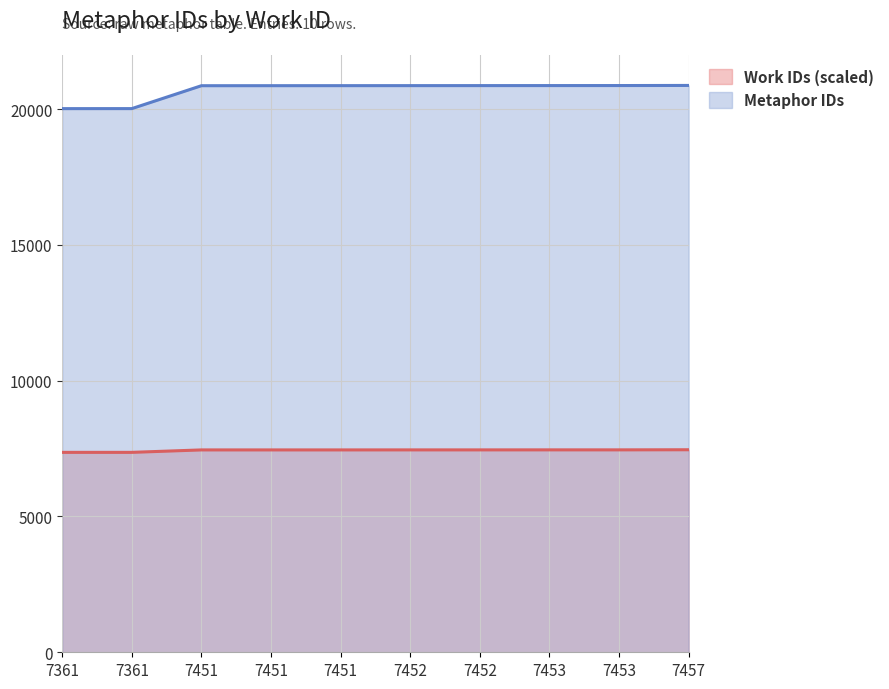

Is it true that Work IDs (scaled) equals 10391 at 7452?

False